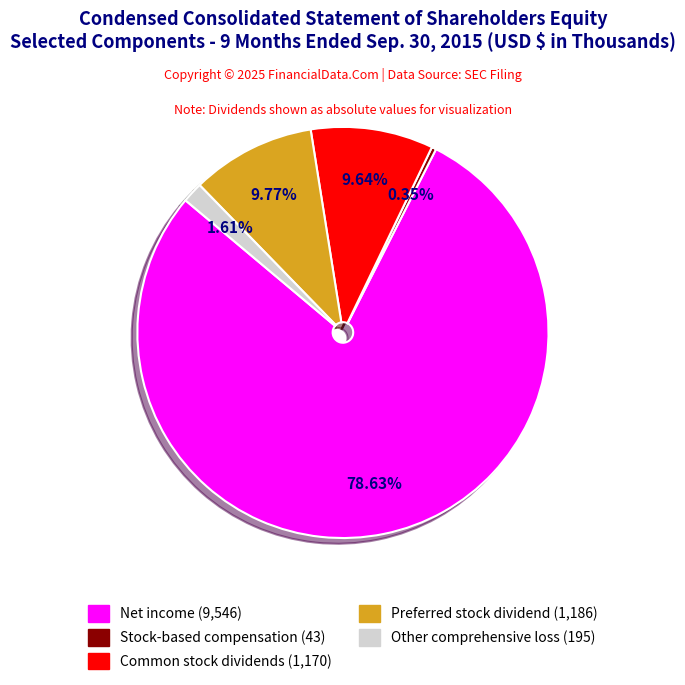

Which slice is the smallest?

Stock-based compensation